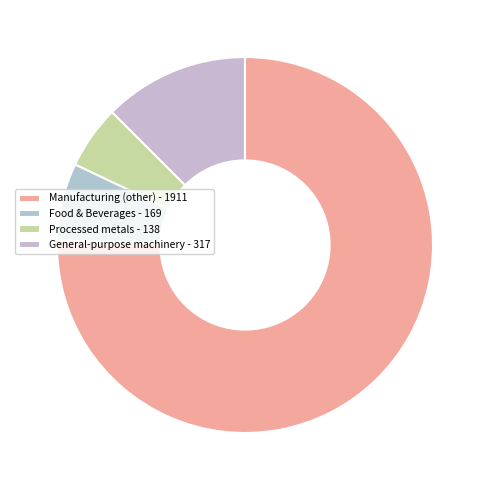

Count the number of slices in the pie.

4